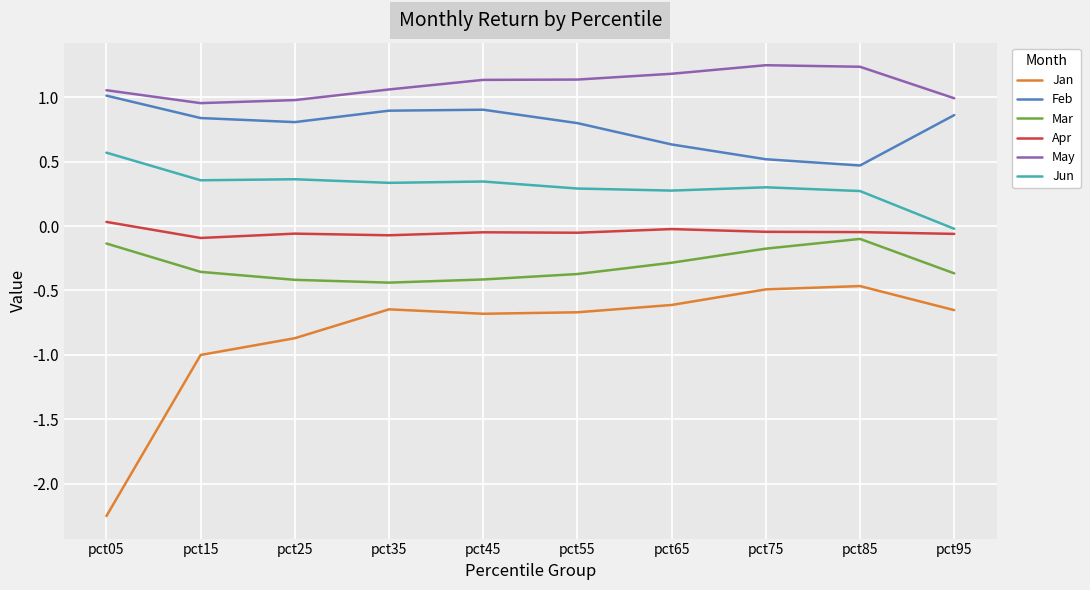

How many interior local peaks does the Jan series have?

2